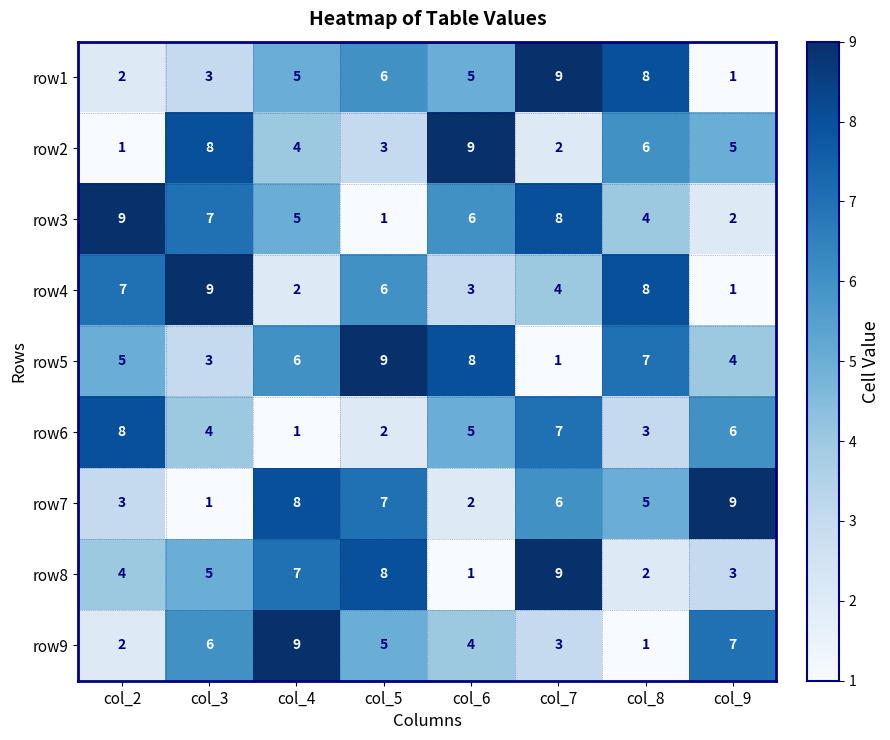

What is the highest value of the row6 series?

8